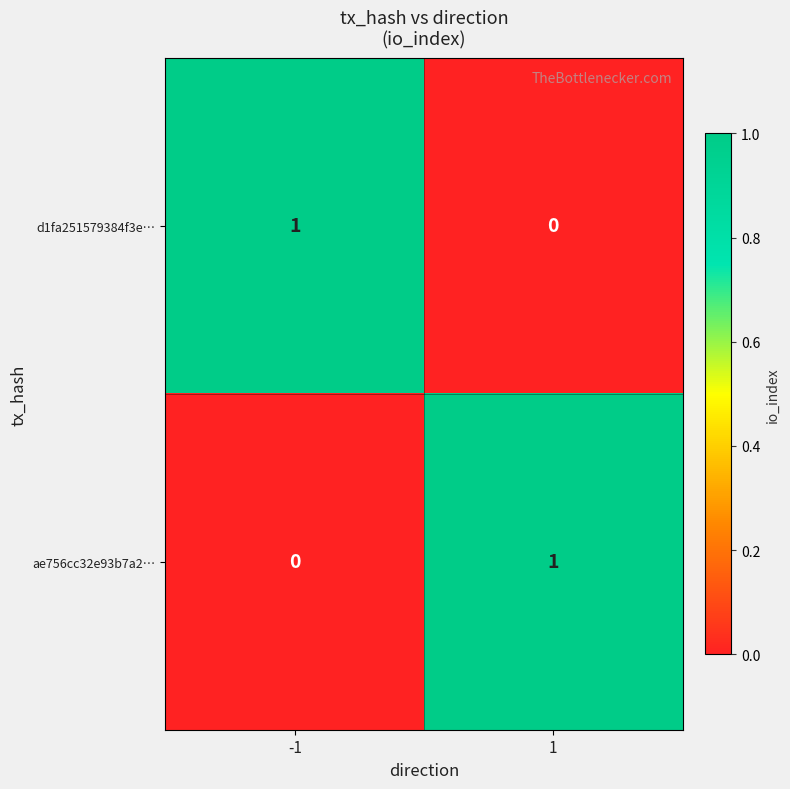

Is it true that ae756cc32e93b7a2… equals 1 at 1?

True